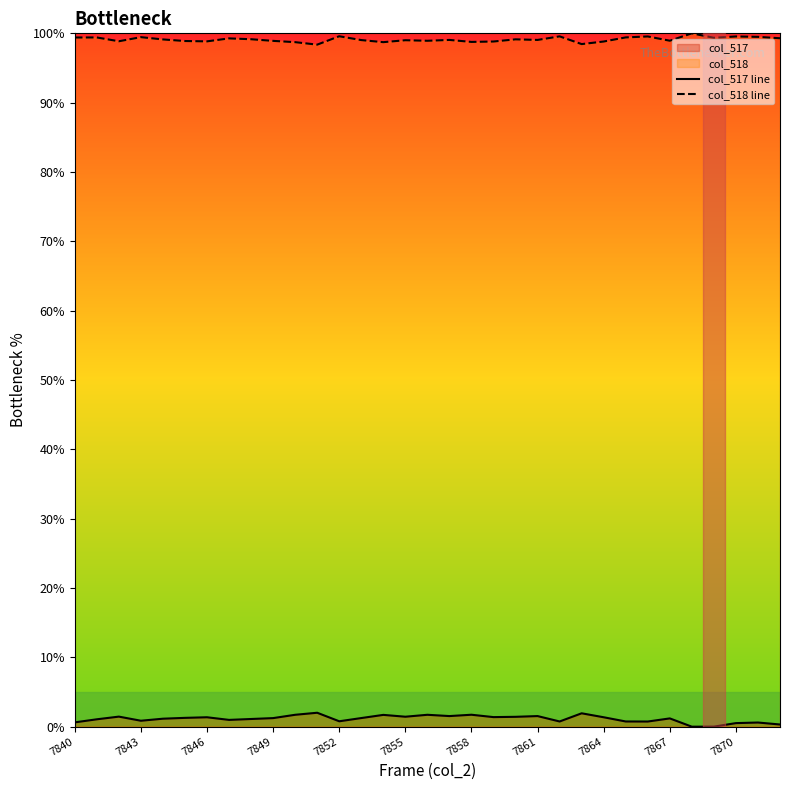

True or false: col_517 line and col_518 line cross at least once.

False